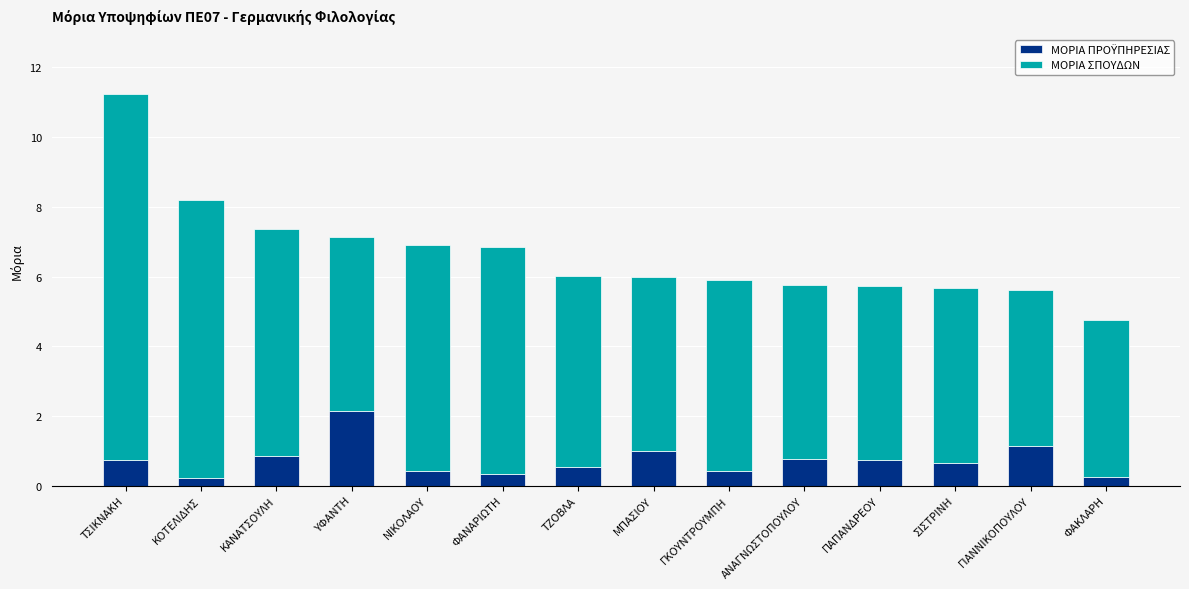

At which category is the sum across all series the highest?

ΤΣΙΚΝΑΚΗ